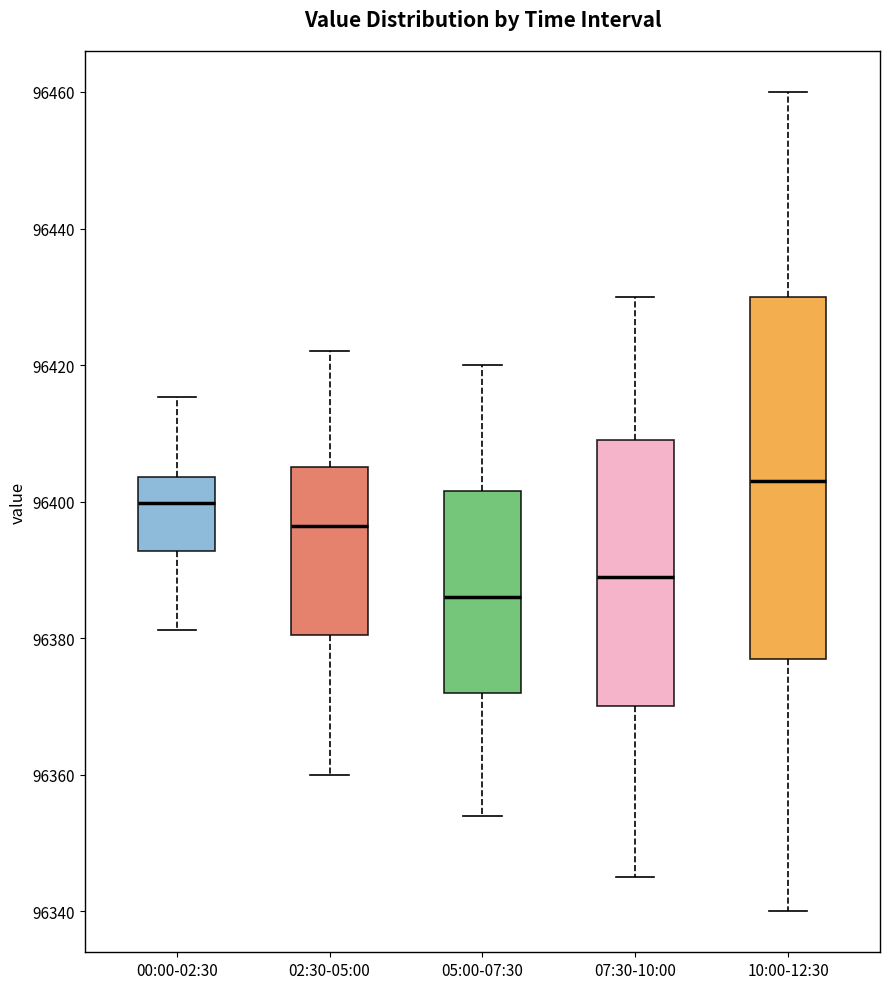

Comparing the boxes themselves (not the whiskers), which one is the tallest?

10:00-12:30